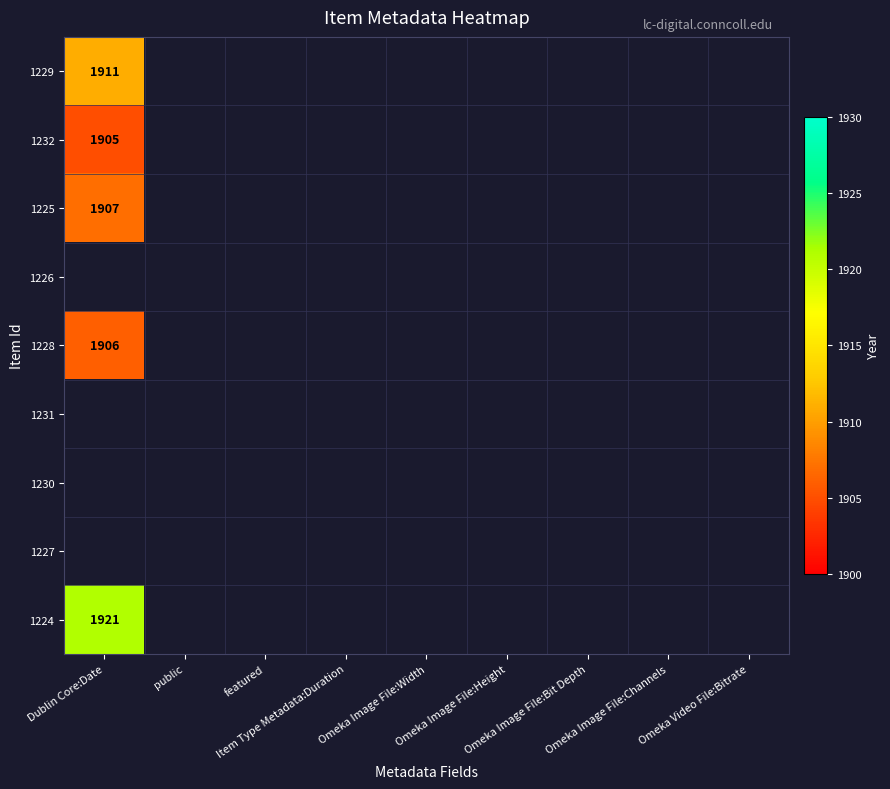

What is the spread (max minus min) of values at Dublin Core:Date?

16.0